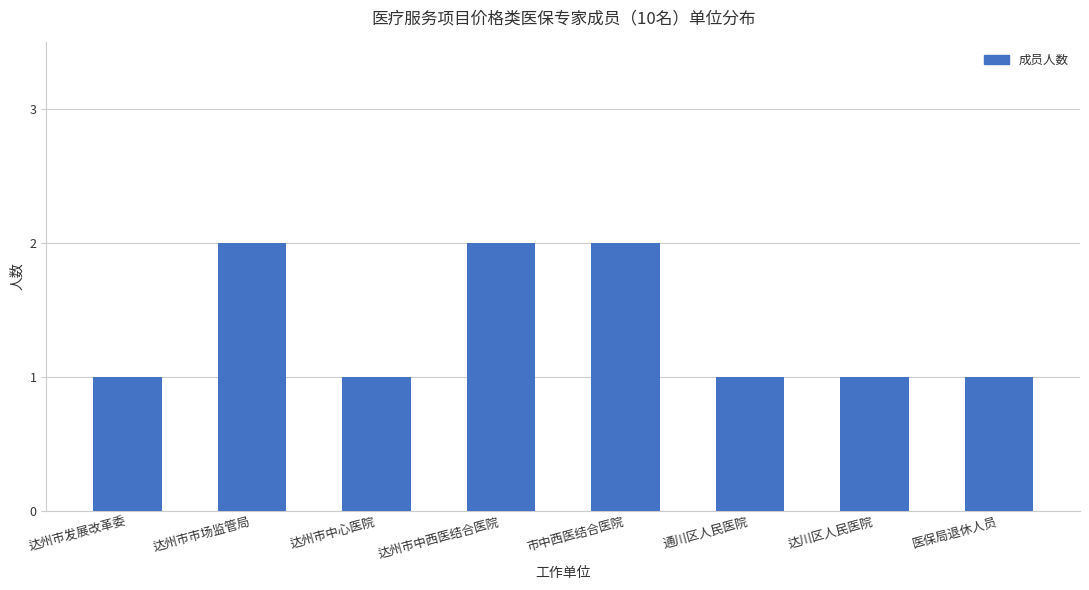

Is it true that the value at 医保局退休人员 is 1?

True